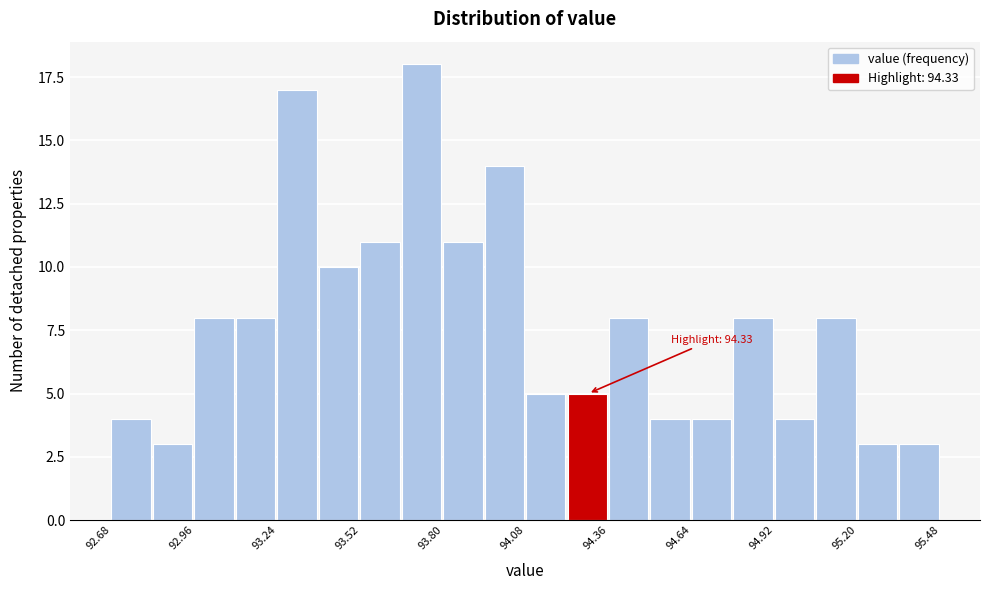

Read against the x-axis, roughly where is the centre of the tallest bar?

93.75